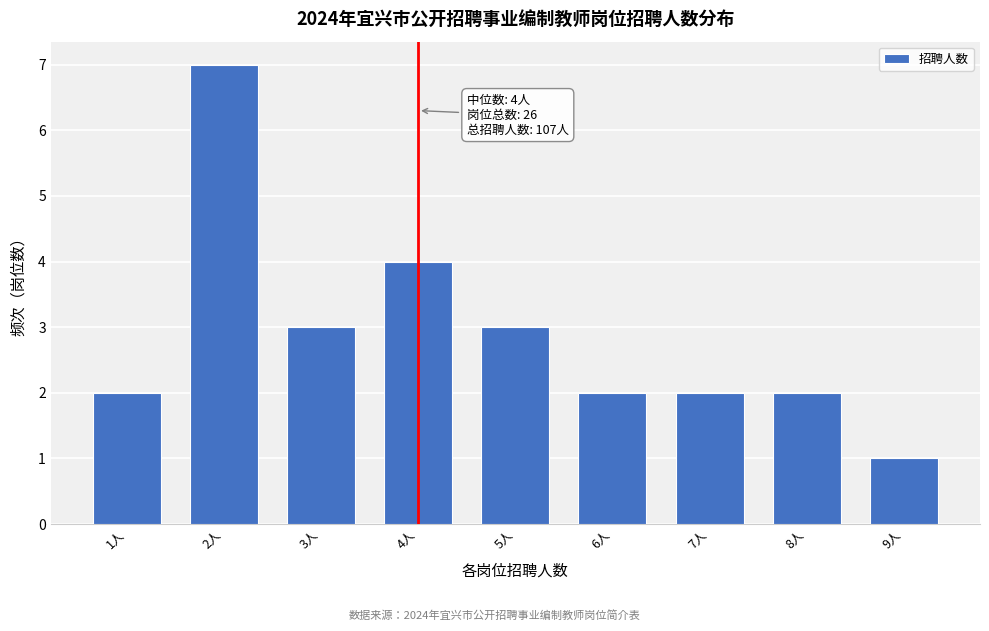

Reading left to right, what are all the values shown in this chart?

1人=2	2人=7	3人=3	4人=4	5人=3	6人=2	7人=2	8人=2	9人=1